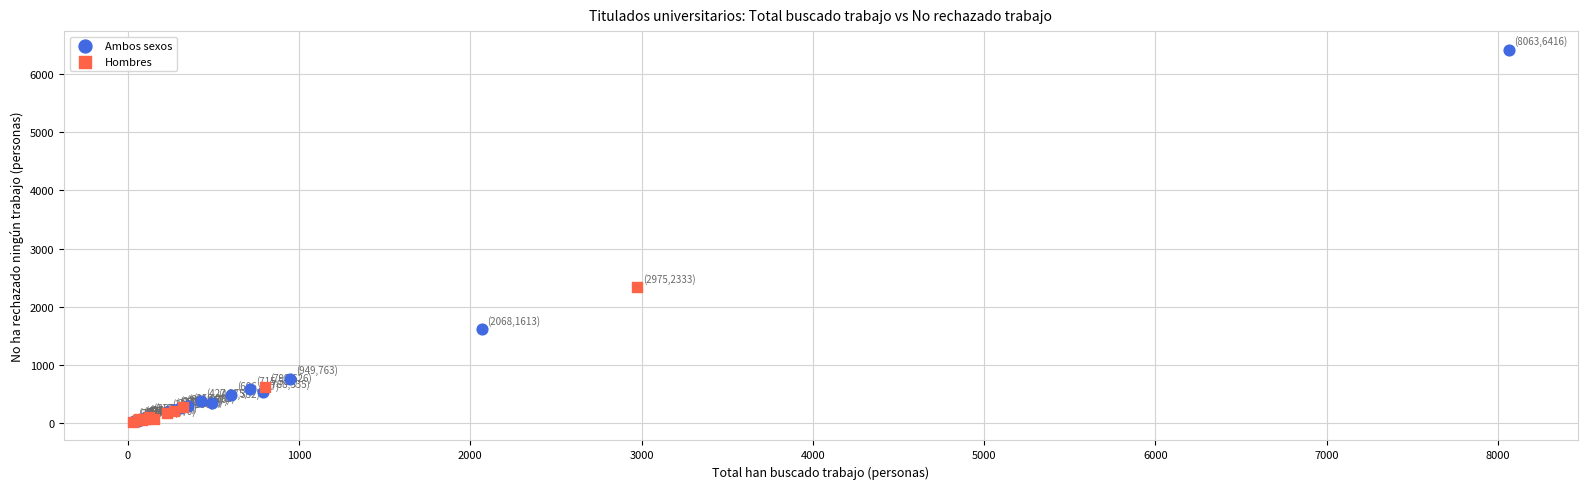

Which series reaches the maximum Y coordinate?

Ambos sexos